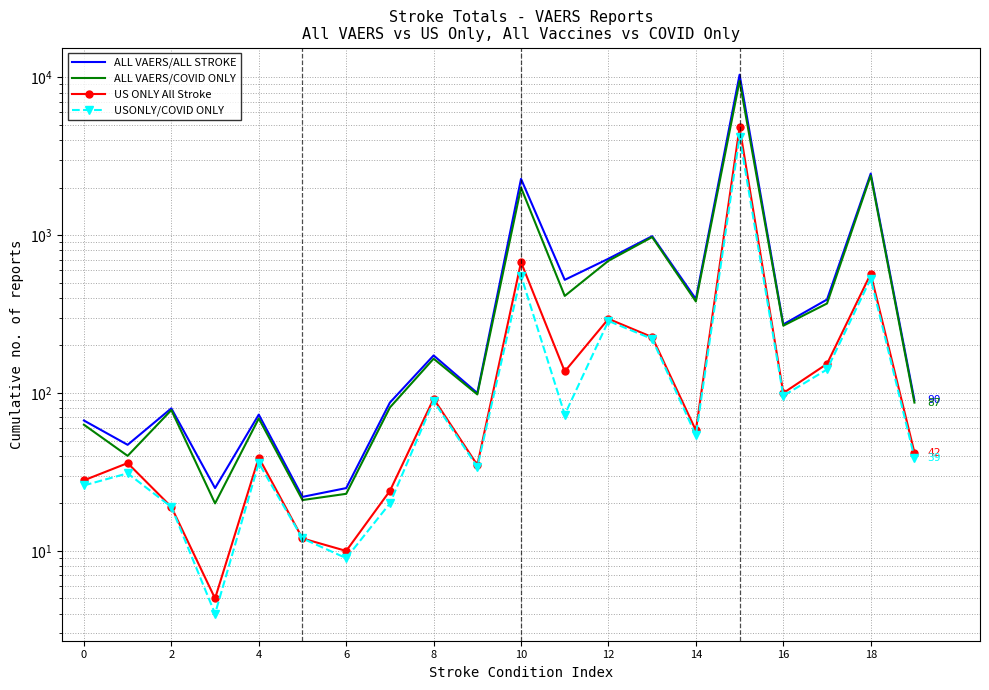

Which category has the highest value across all series?

15